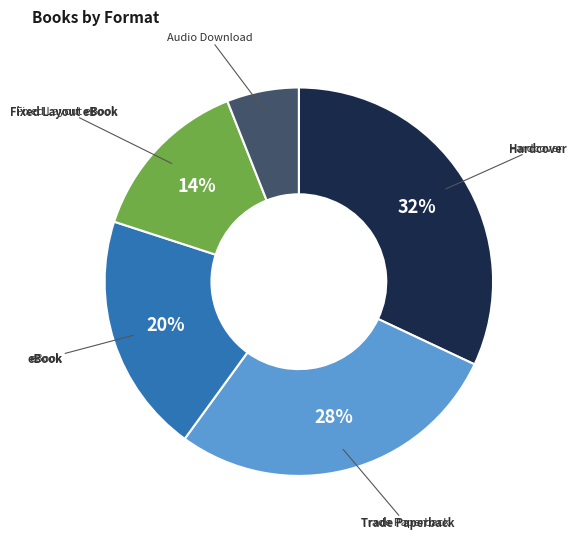

To the nearest percent, what is the average slice percentage?

20%